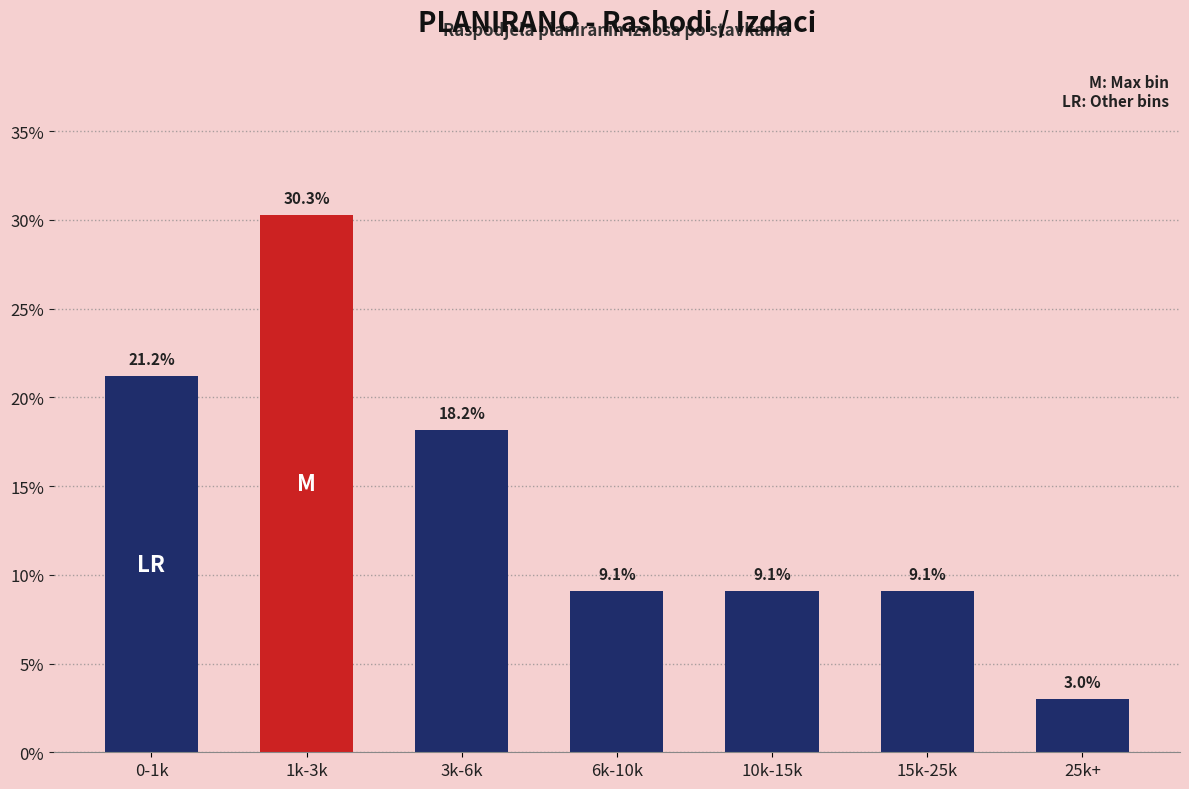

Reading right to left, transcribe all the data shown in this chart.

25k+=3.0	15k-25k=9.1	10k-15k=9.1	6k-10k=9.1	3k-6k=18.2	1k-3k=30.3	0-1k=21.2